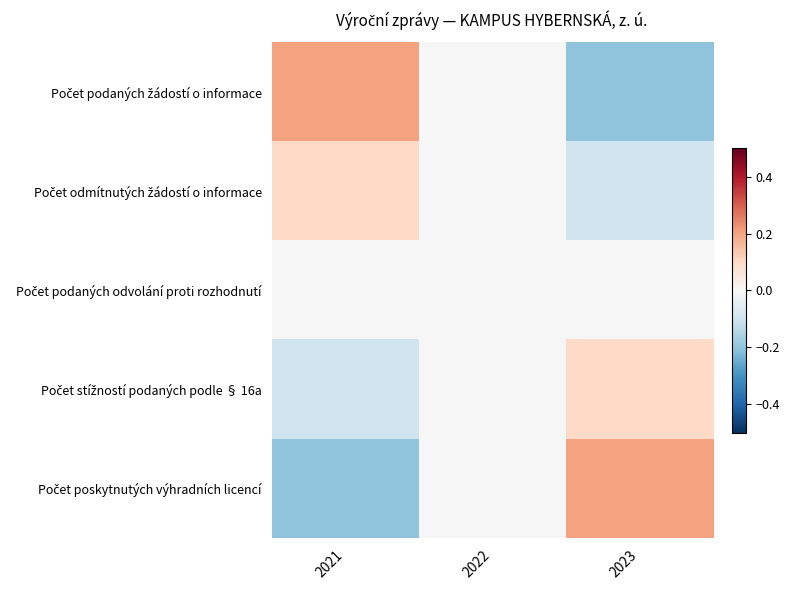

Between 2022 and 2023, which is larger?

2022